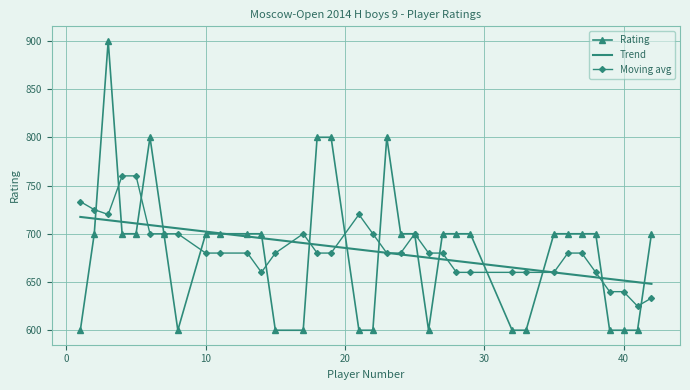

Reading left to right, transcribe all the data shown in this chart.

1=600	2=700	3=900	4=700	5=700	6=800	7=700	8=600	10=700	11=700	13=700	14=700	15=600	17=600	18=800	19=800	21=600	22=600	23=800	24=700	25=700	26=600	27=700	28=700	29=700	32=600	33=600	35=700	36=700	37=700	38=700	39=600	40=600	41=600	42=700